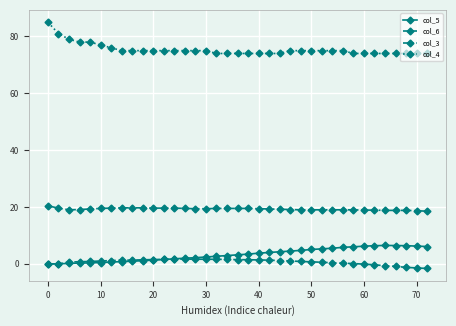

What is the greatest value displayed?

85.0